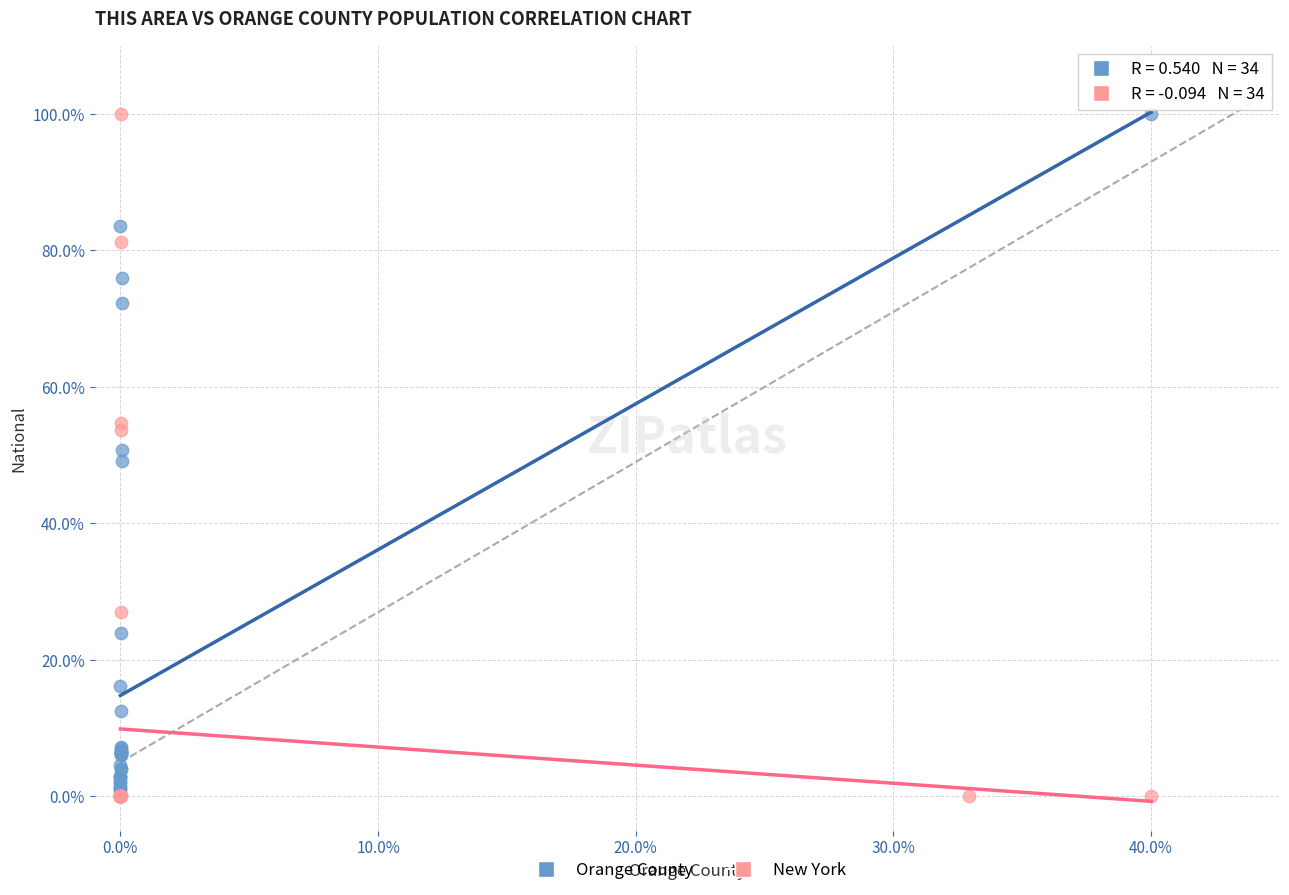

What are all the series names shown in the legend?

Orange County, New York